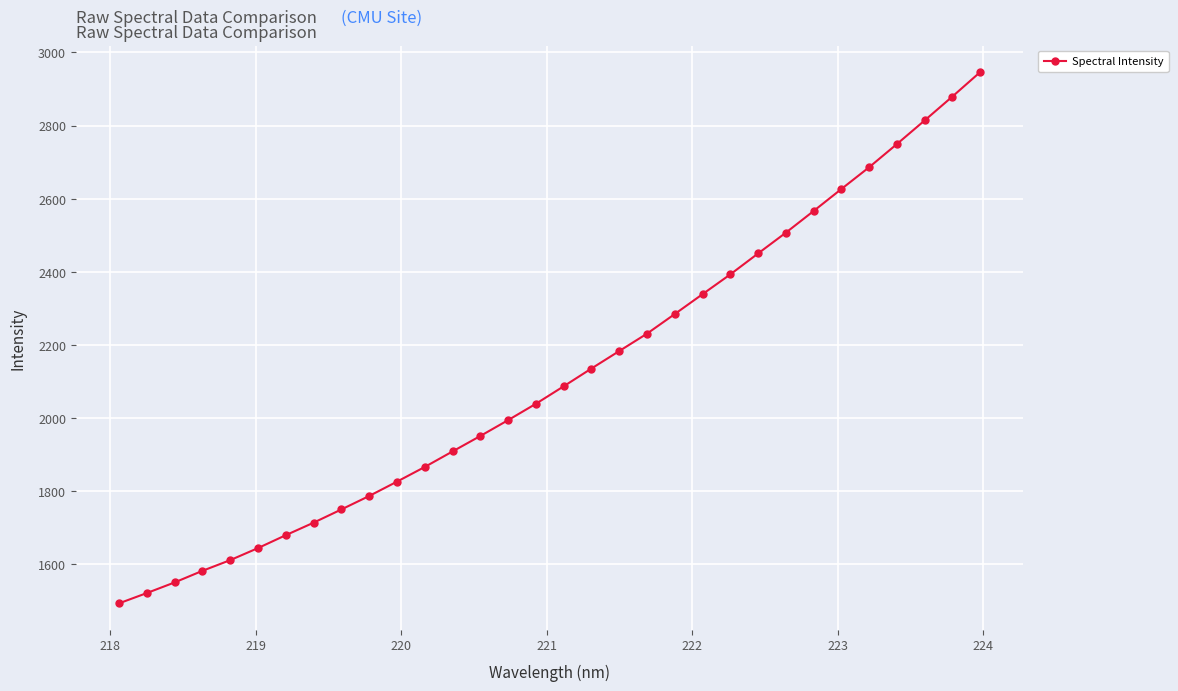

Reading left to right, what are all the values shown in this chart?

1493.4	1521.5	1550.6	1582.3	1611.6	1644.6	1679.9	1714.1	1750.3	1787.1	1826.3	1866.4	1908.9	1951.2	1994.5	2039.2	2087.1	2135.7	2183.4	2231.0	2284.7	2339.0	2393.1	2450.3	2507.1	2566.4	2626.5	2686.1	2749.4	2814.0	2879.4	2946.2